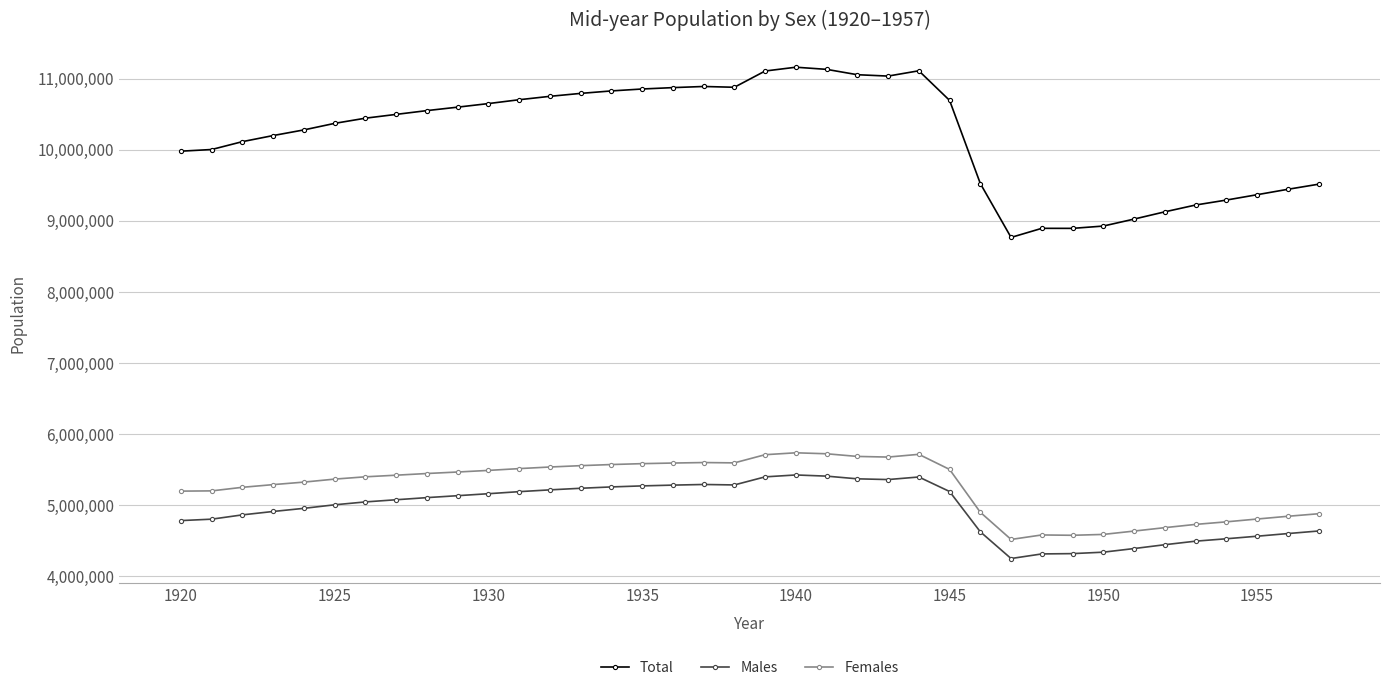

What is the sum of all Males values?

187884273